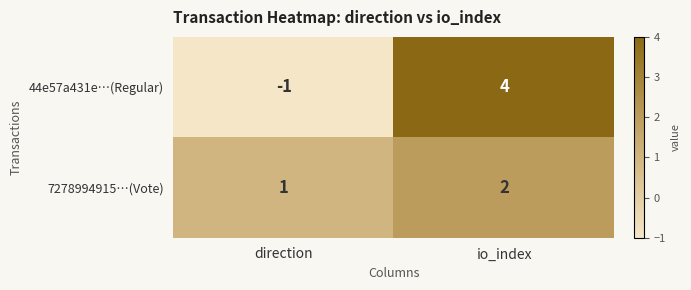

Read the 44e57a431e…(Regular) value at io_index.

4